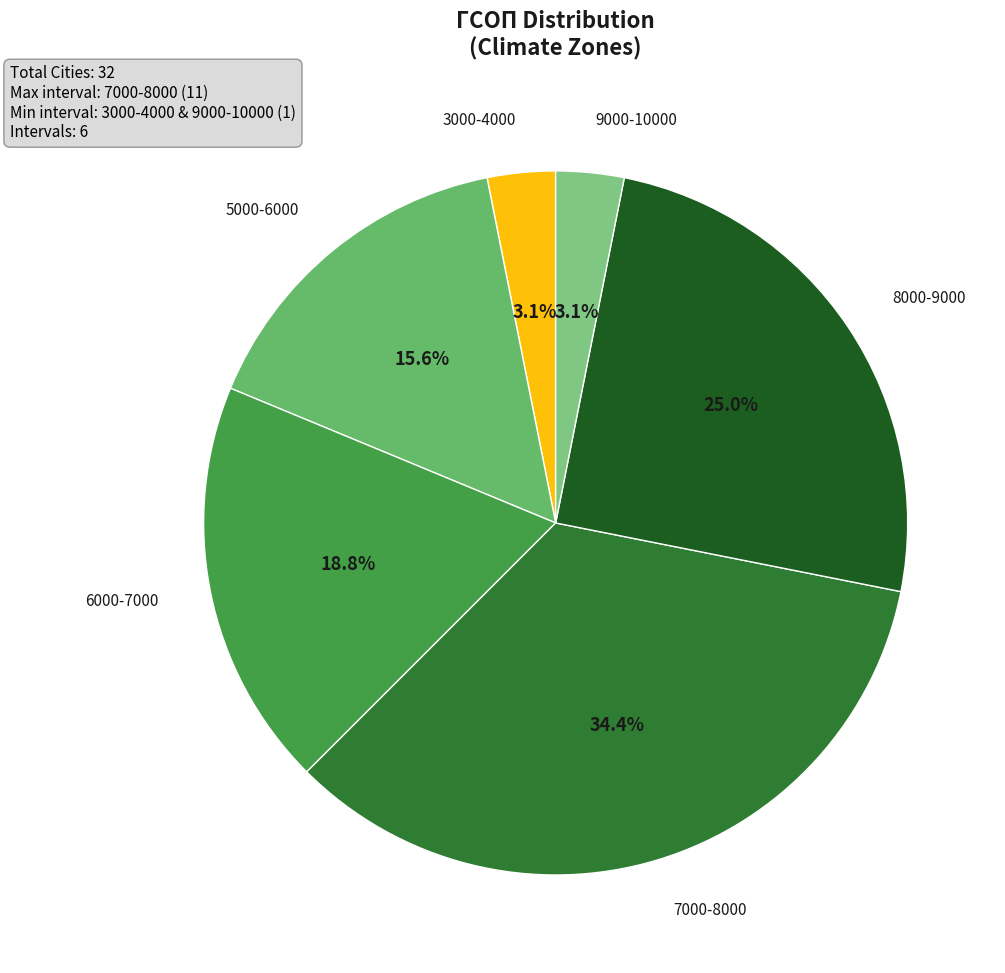

What is the ratio of the value at 5000-6000 to the value at 8000-9000?

0.6